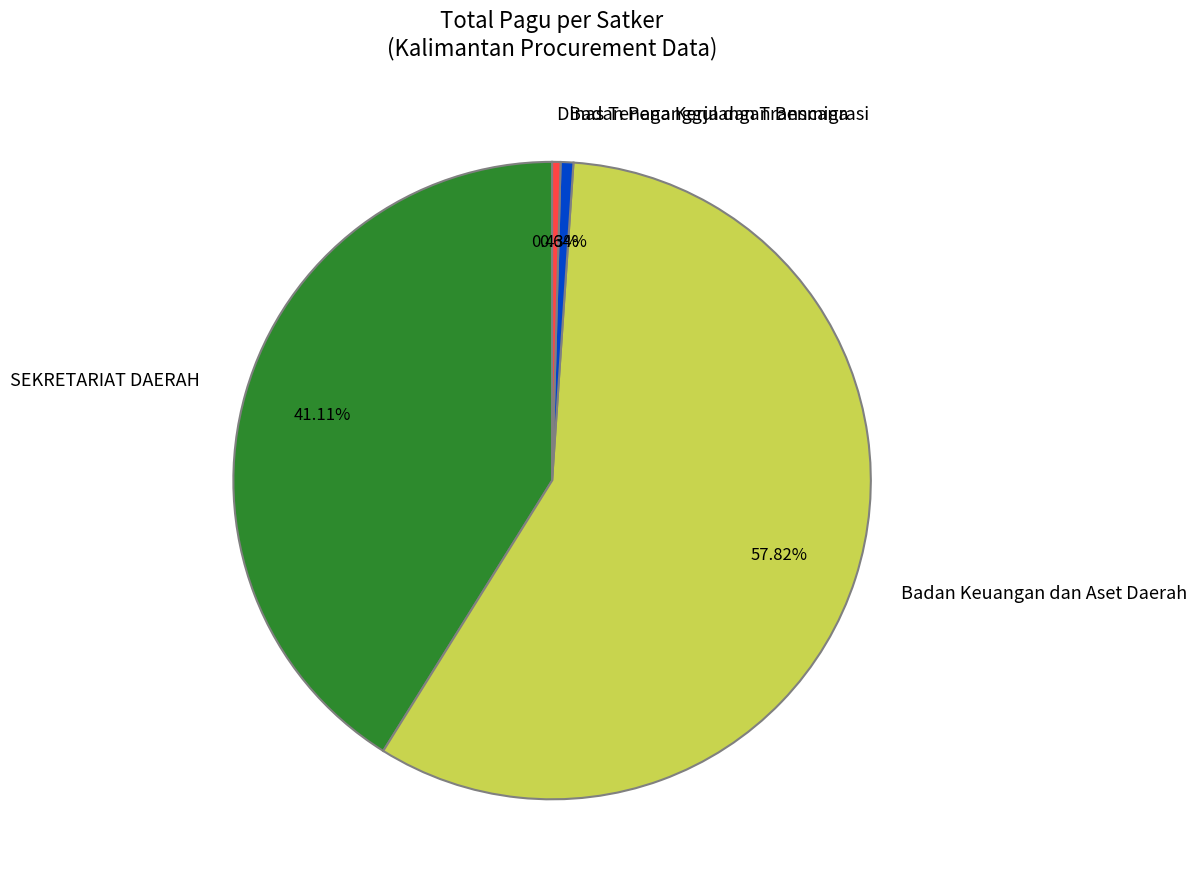

Which category has the biggest portion of the pie?

Badan Keuangan dan Aset Daerah